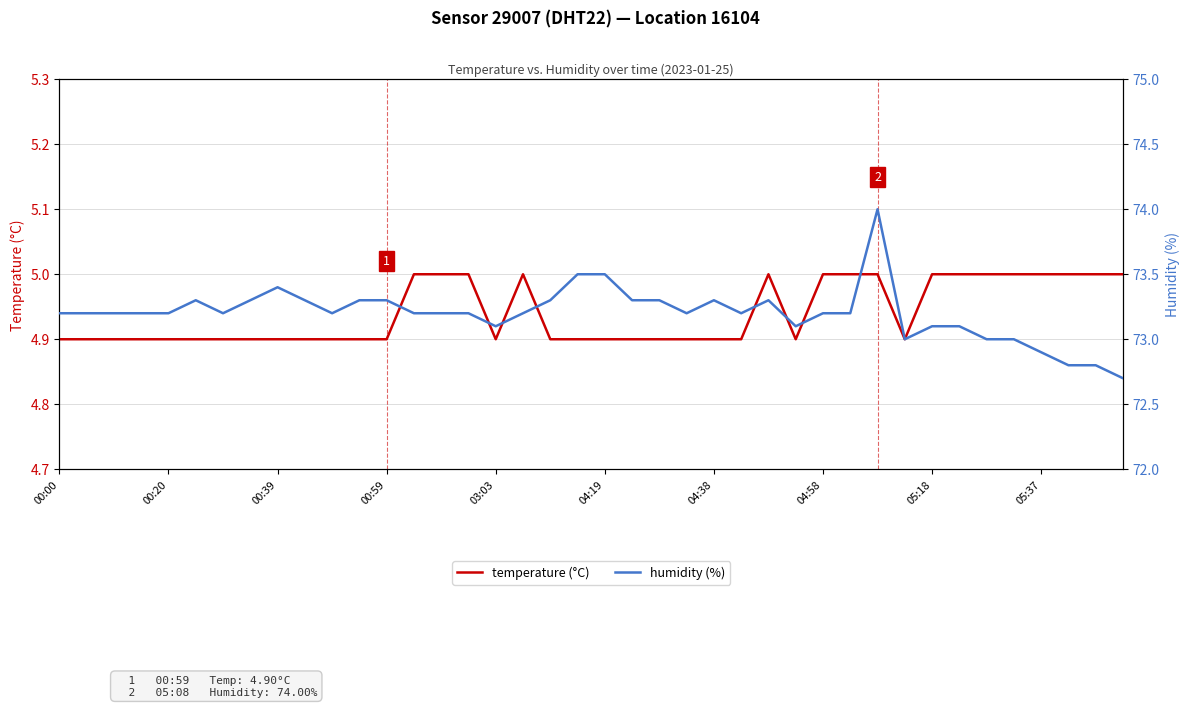

True or false: temperature (°C) has a value of 6.5 at 03:03.

False